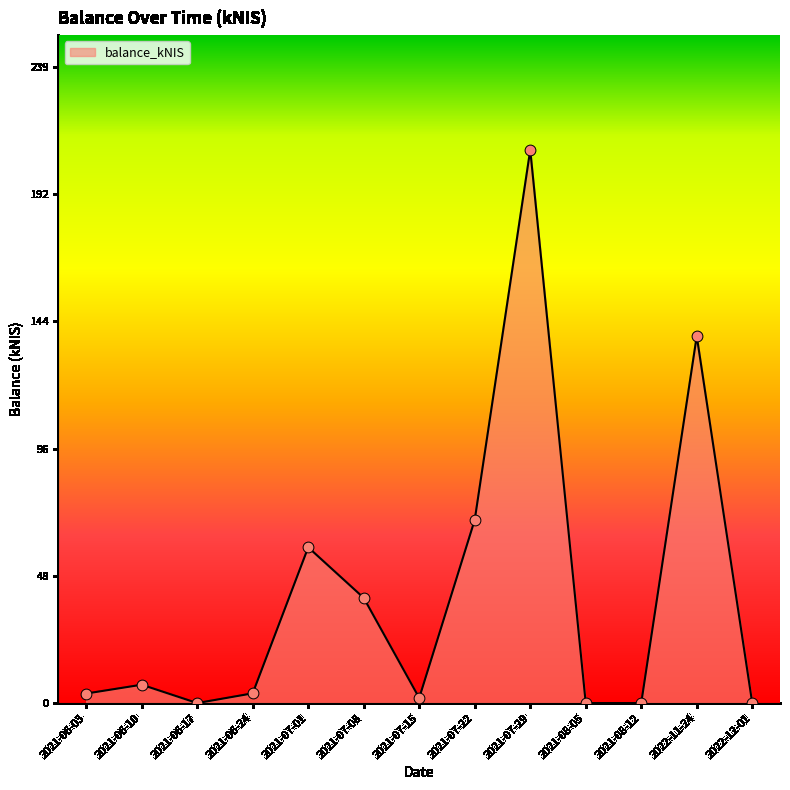

What is the ratio of the value at 2021-07-29 to the value at 2021-07-01?

3.6